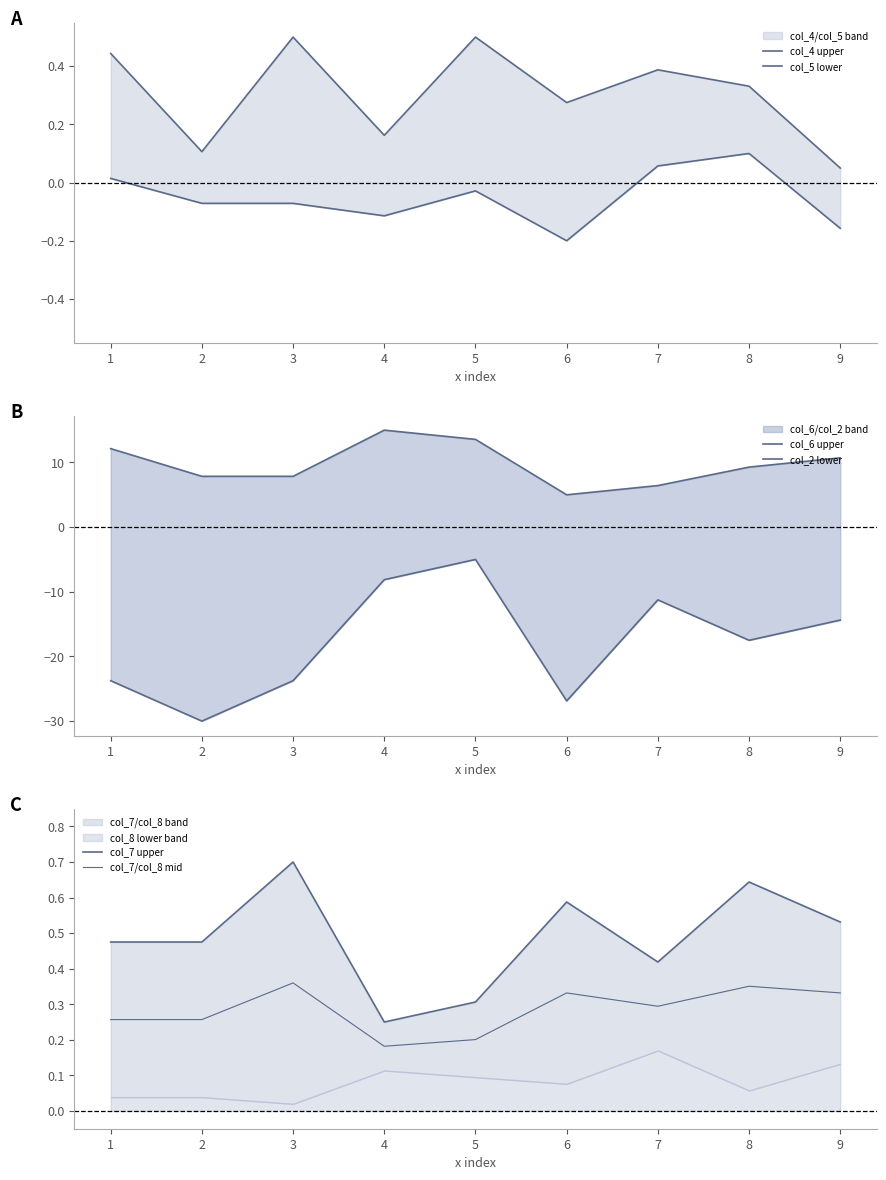

Which series has the largest total across all categories?

col_6 upper